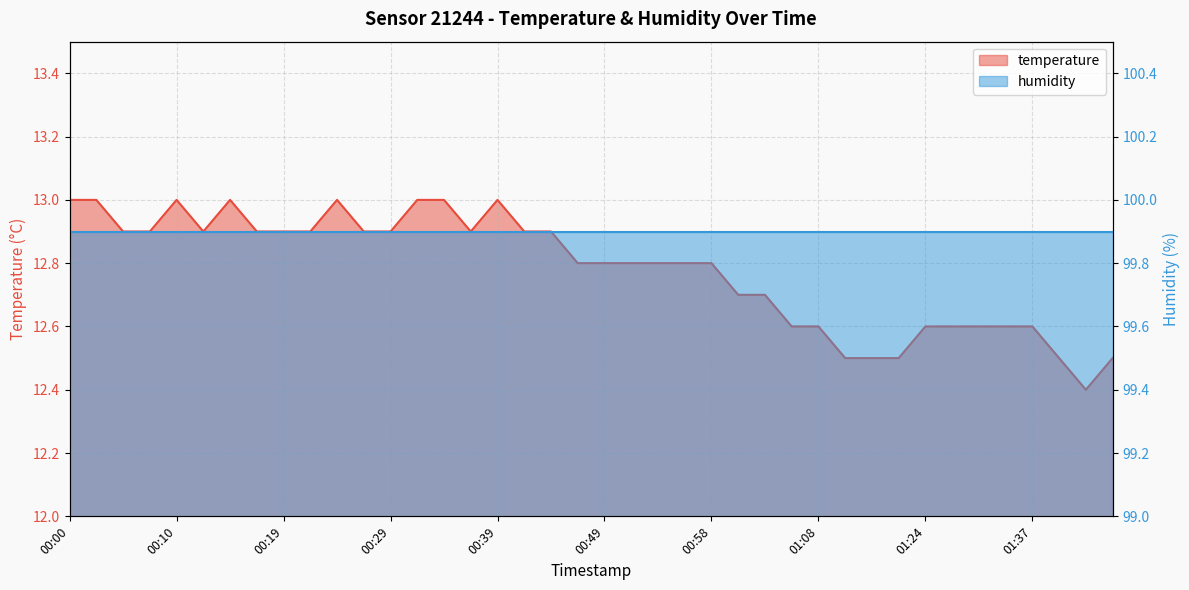

Rank the categories by value from lowest to highest.

01:42, 01:16, 01:19, 01:22, 01:39, 01:44, 01:06, 01:08, 01:24, 01:29, 01:32, 01:34, 01:37, 01:01, 01:03, 00:46, 00:49, 00:51, 00:53, 00:56, 00:58, 00:05, 00:07, 00:12, 00:17, 00:19, 00:22, 00:27, 00:29, 00:36, 00:41, 00:44, 00:00, 00:02, 00:10, 00:14, 00:24, 00:32, 00:34, 00:39